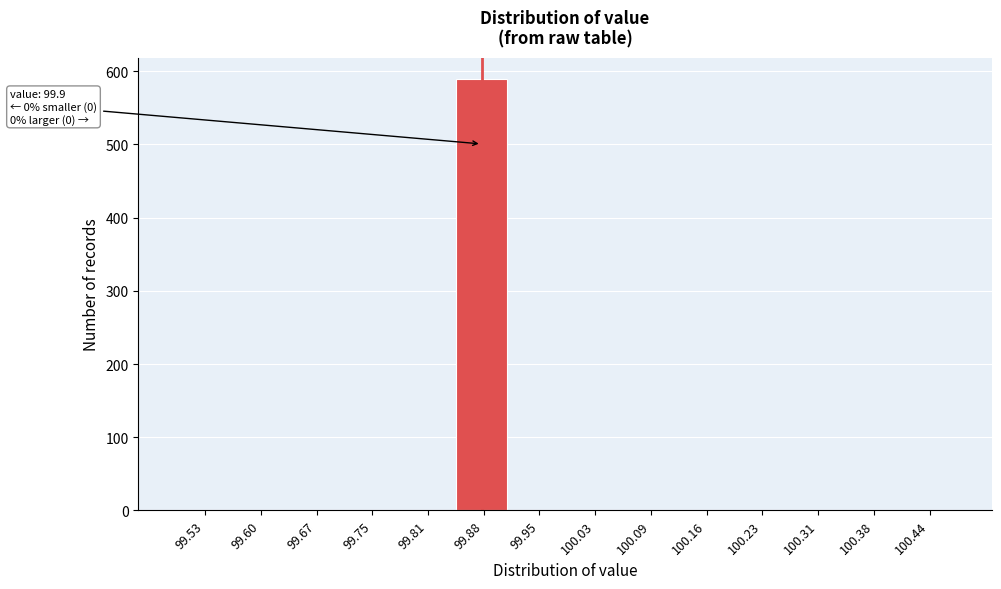

Which range on the x-axis has the tallest bar?

99.85 to 99.92